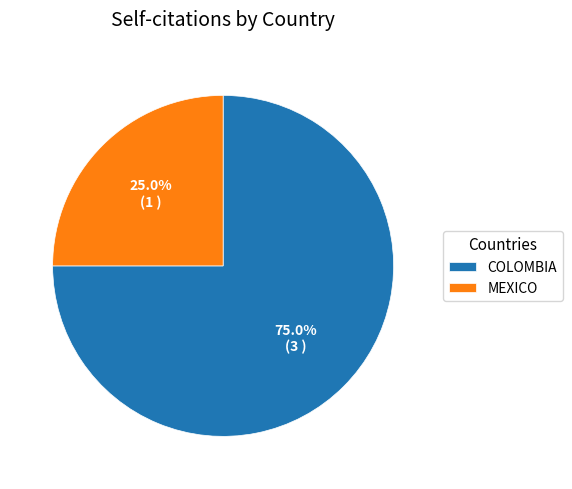

What is the majority slice?

COLOMBIA